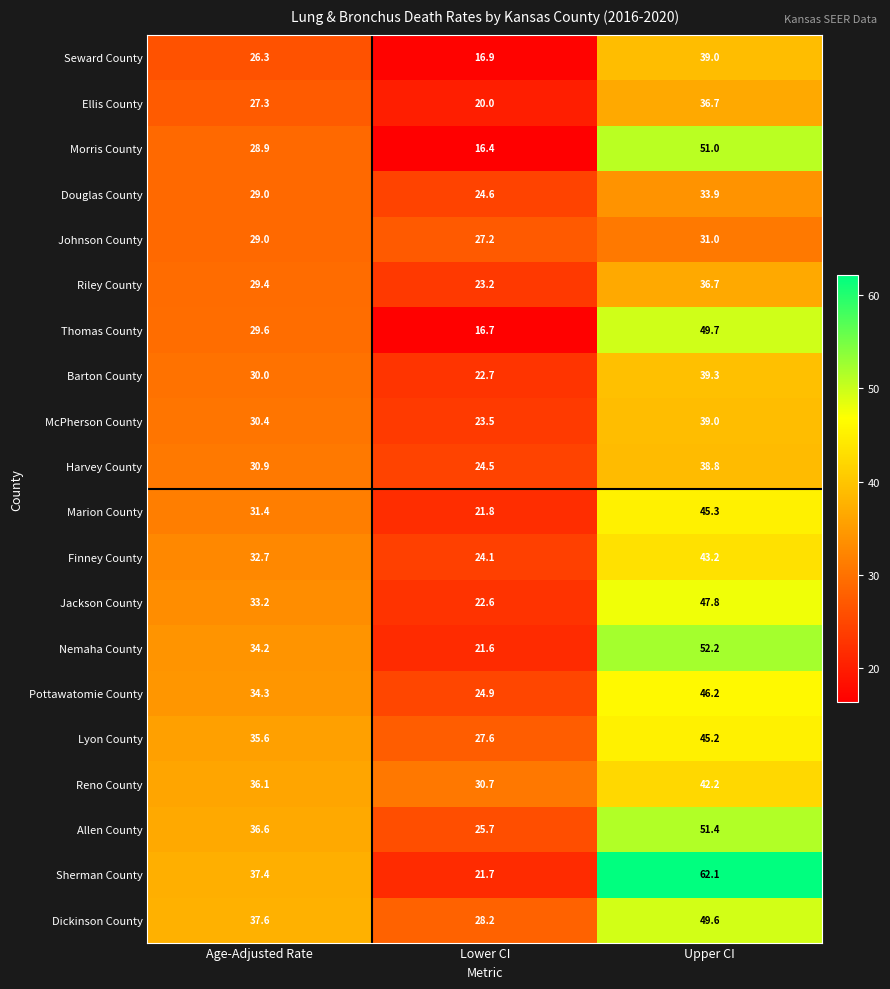

The value of Lyon County at Age-Adjusted Rate is 35.6. True or false?

True